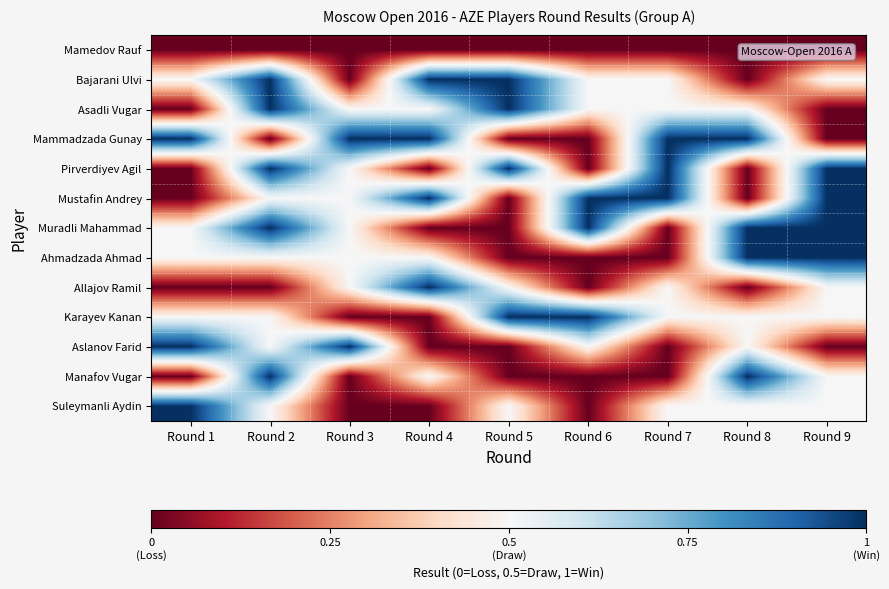

Reading left to right, what are all the values shown in this chart?

Mamedov Rauf: Round 1=0.0	Round 2=0.0	Round 3=0.0	Round 4=0.0	Round 5=0.0	Round 6=0.0	Round 7=0.0	Round 8=0.0	Round 9=0.0
Bajarani Ulvi: Round 1=0.5	Round 2=1.0	Round 3=0.0	Round 4=1.0	Round 5=1.0	Round 6=0.5	Round 7=0.5	Round 8=0.0	Round 9=0.5
Asadli Vugar: Round 1=0.0	Round 2=1.0	Round 3=0.5	Round 4=0.5	Round 5=1.0	Round 6=0.5	Round 7=0.5	Round 8=0.5	Round 9=0.0
Mammadzada Gunay: Round 1=1.0	Round 2=0.0	Round 3=1.0	Round 4=1.0	Round 5=0.0	Round 6=0.0	Round 7=1.0	Round 8=1.0	Round 9=0.0
Pirverdiyev Agil: Round 1=0.0	Round 2=1.0	Round 3=0.5	Round 4=0.0	Round 5=1.0	Round 6=0.0	Round 7=1.0	Round 8=0.0	Round 9=1.0
Mustafin Andrey: Round 1=0.0	Round 2=0.5	Round 3=0.5	Round 4=1.0	Round 5=0.0	Round 6=1.0	Round 7=1.0	Round 8=0.0	Round 9=1.0
Muradli Mahammad: Round 1=0.5	Round 2=1.0	Round 3=0.5	Round 4=0.0	Round 5=0.0	Round 6=1.0	Round 7=0.0	Round 8=1.0	Round 9=1.0
Ahmadzada Ahmad: Round 1=0.5	Round 2=0.5	Round 3=0.5	Round 4=0.5	Round 5=0.0	Round 6=0.0	Round 7=0.0	Round 8=1.0	Round 9=1.0
Allajov Ramil: Round 1=0.0	Round 2=0.0	Round 3=0.5	Round 4=1.0	Round 5=0.5	Round 6=0.0	Round 7=0.5	Round 8=0.0	Round 9=0.5
Karayev Kanan: Round 1=0.5	Round 2=0.5	Round 3=0.0	Round 4=0.0	Round 5=1.0	Round 6=1.0	Round 7=0.5	Round 8=0.5	Round 9=0.5
Aslanov Farid: Round 1=1.0	Round 2=0.5	Round 3=1.0	Round 4=0.0	Round 5=0.0	Round 6=0.5	Round 7=0.0	Round 8=0.5	Round 9=0.0
Manafov Vugar: Round 1=0.0	Round 2=1.0	Round 3=0.0	Round 4=0.5	Round 5=0.0	Round 6=0.0	Round 7=0.0	Round 8=1.0	Round 9=0.5
Suleymanli Aydin: Round 1=1.0	Round 2=0.5	Round 3=0.0	Round 4=0.0	Round 5=0.5	Round 6=0.0	Round 7=0.5	Round 8=0.5	Round 9=0.5